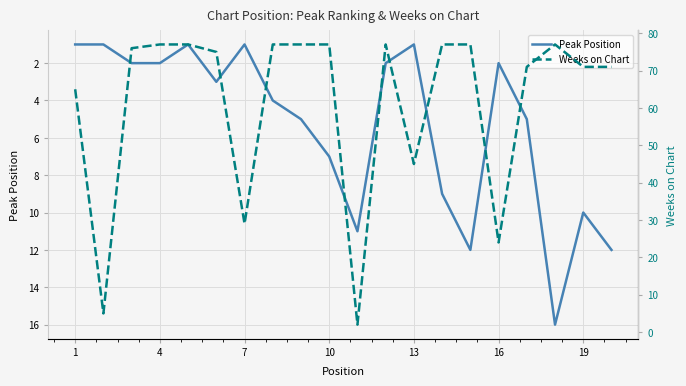

True or false: Peak Position has a value of 1 at 13.

True